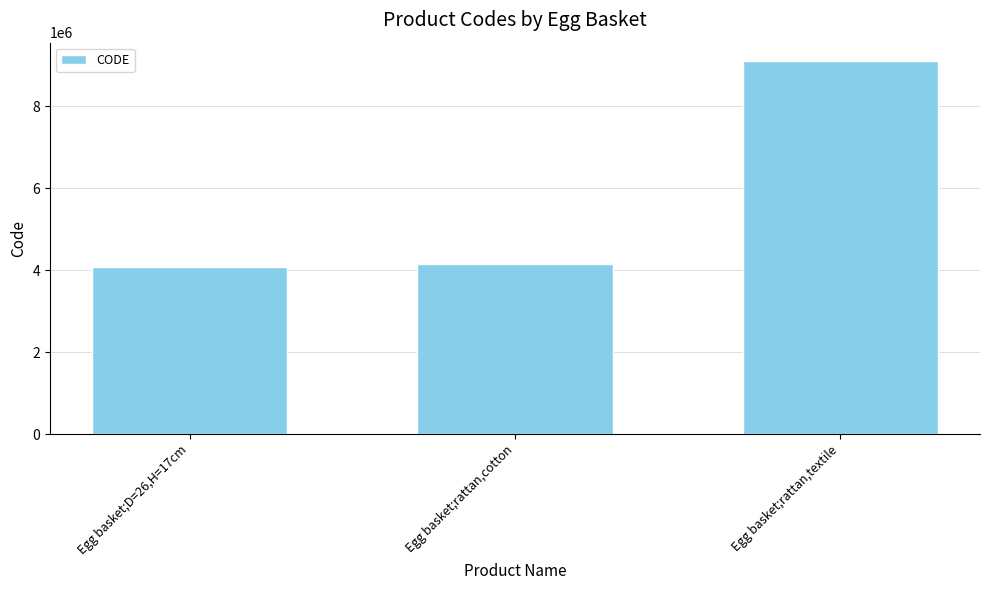

What value does the data have at Egg basket;rattan,cotton?

4141423